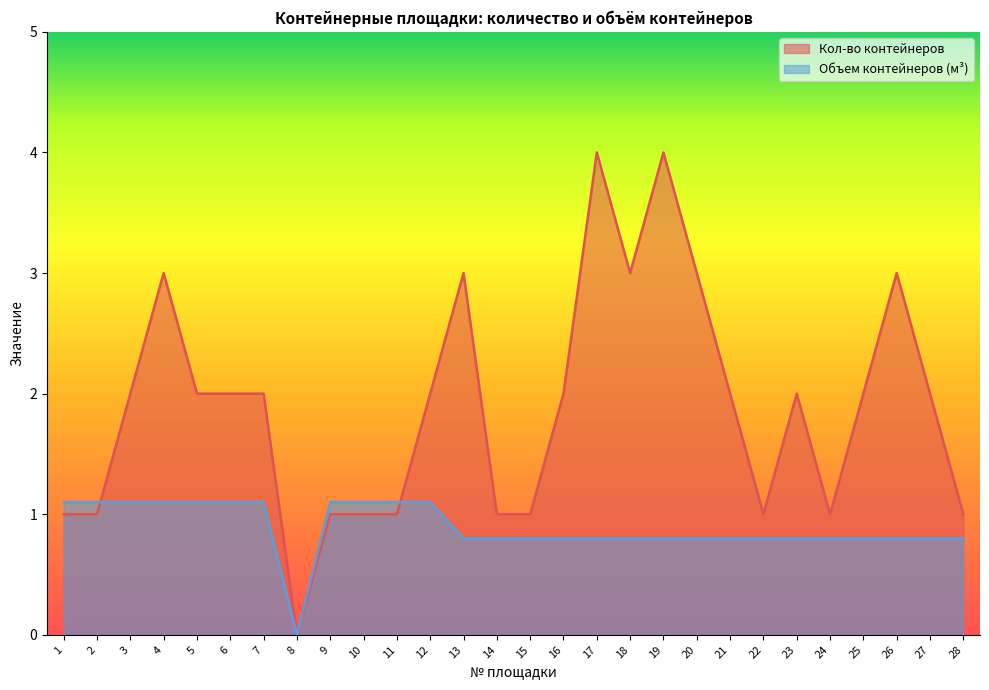

How many positive values does the Кол-во контейнеров series have?

27